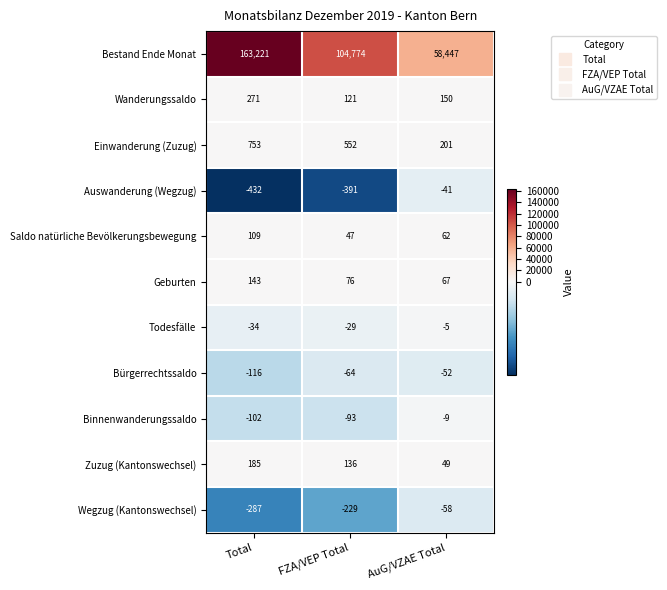

Where is Bestand Ende Monat nearest to the value 110834?

FZA/VEP Total